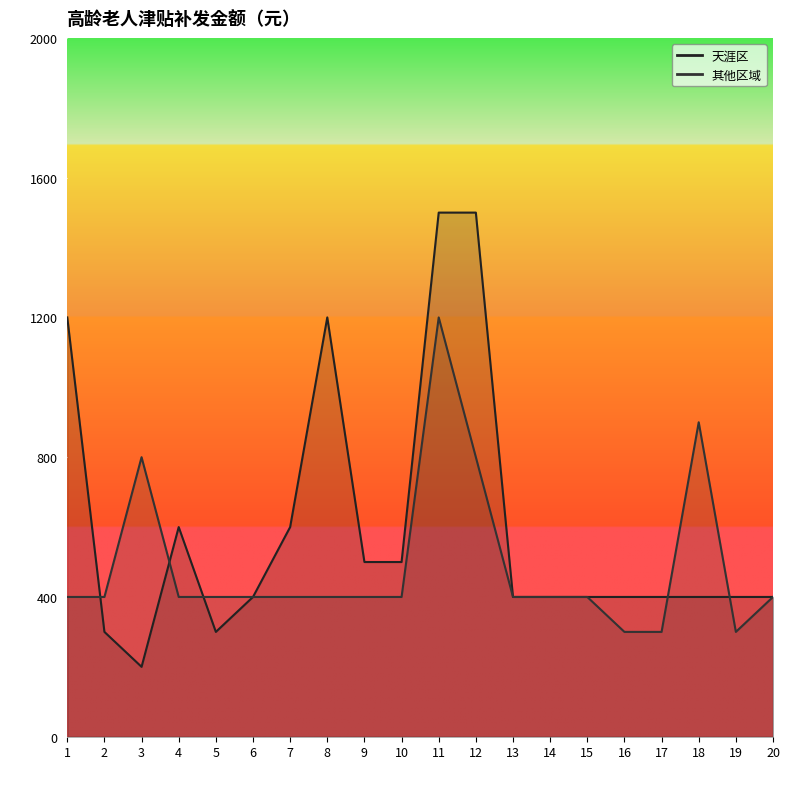

What is the total value across all series at 6?

800